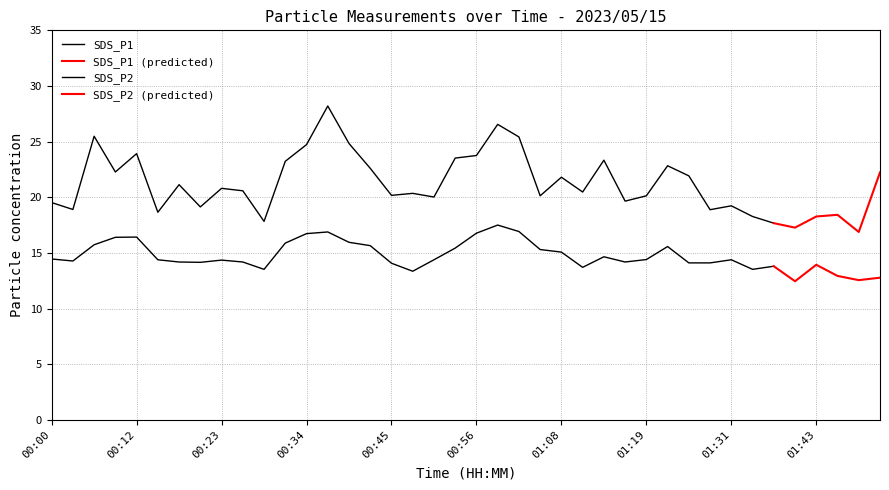

Which label corresponds to the smallest value in the chart?

01:40